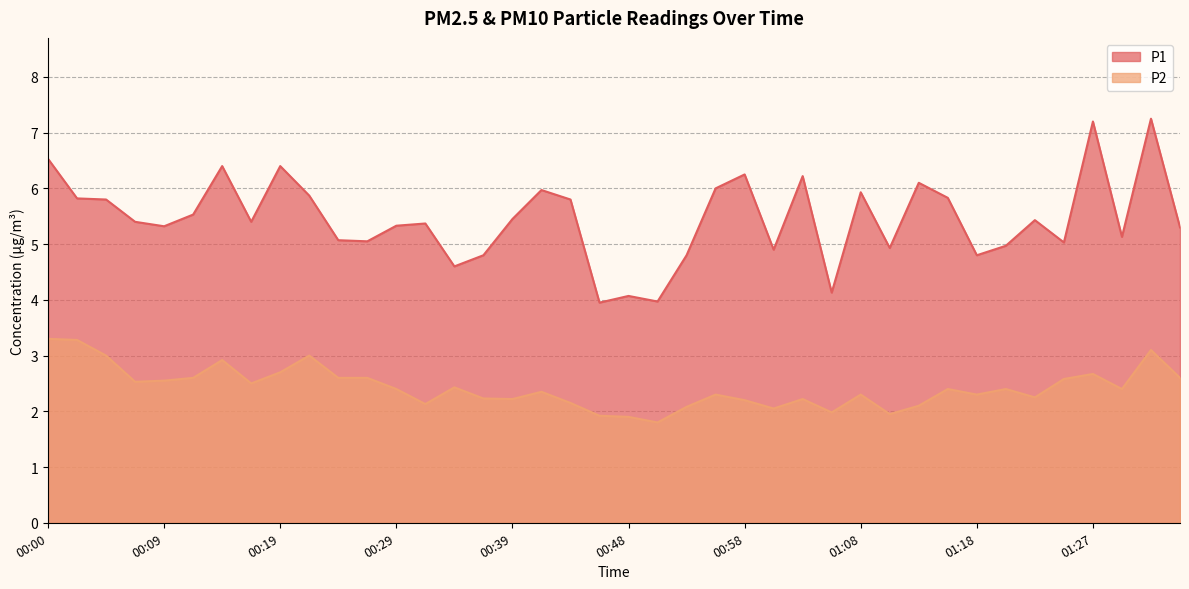

True or false: P1 and P2 intersect in this chart.

False